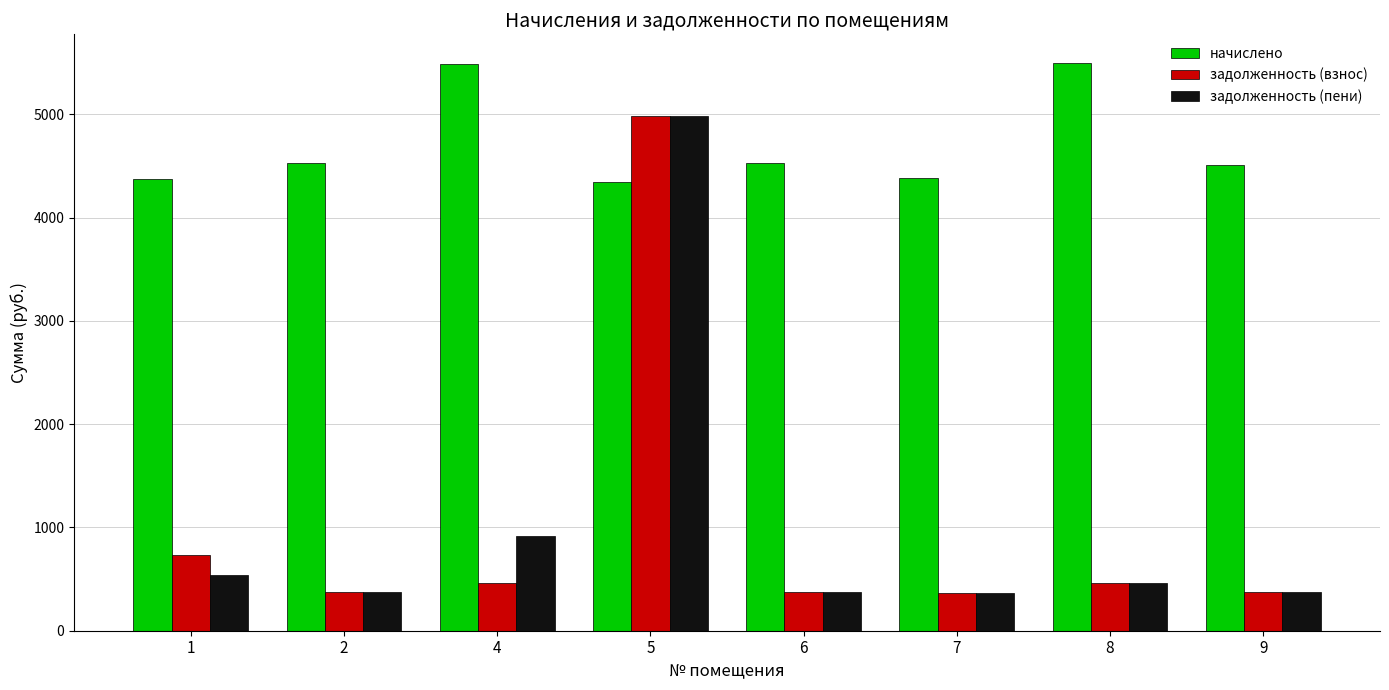

What is the value of the начислено bar at the 3rd from the left?

5489.0